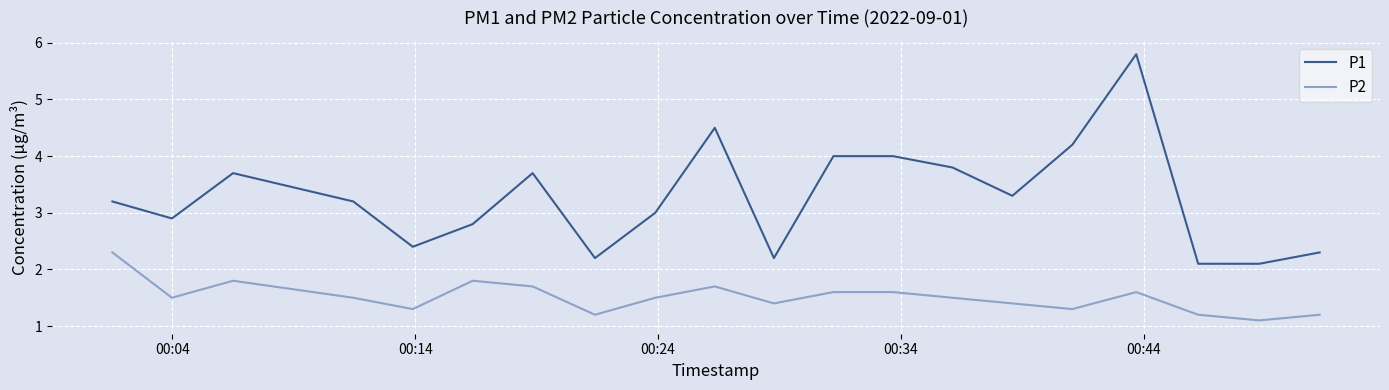

What is the difference between the second highest and second lowest values in the P2 series?

0.6